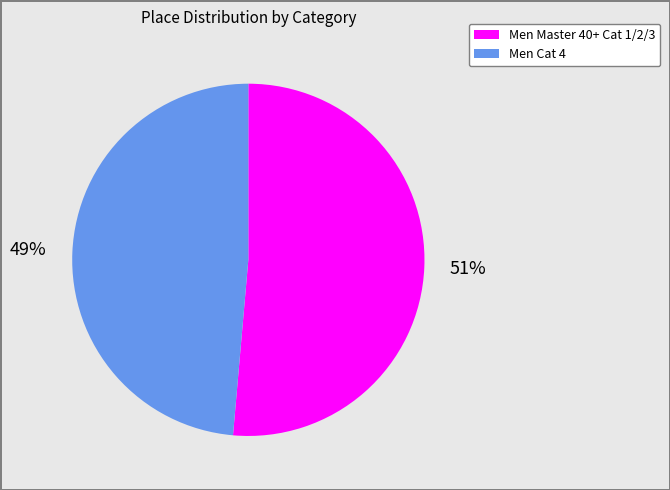

True or false: Men Master 40+ Cat 1/2/3 accounts for 39% of the total.

False